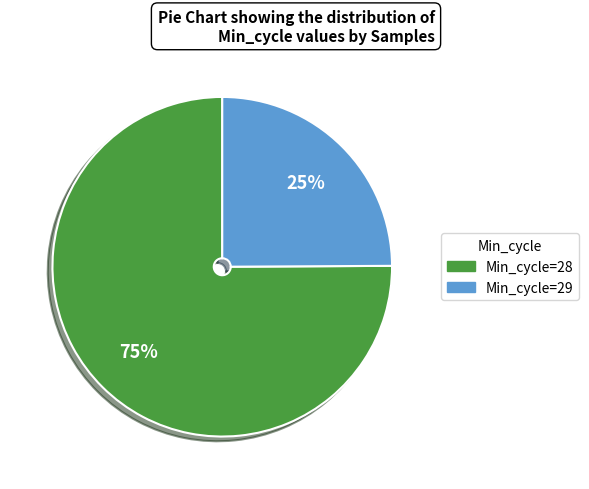

How many segments does this pie chart have?

2